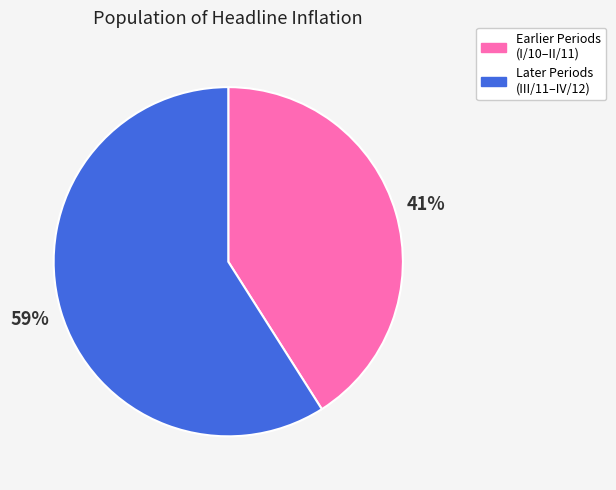

Is there any slice that represents more than half of the pie?

Yes